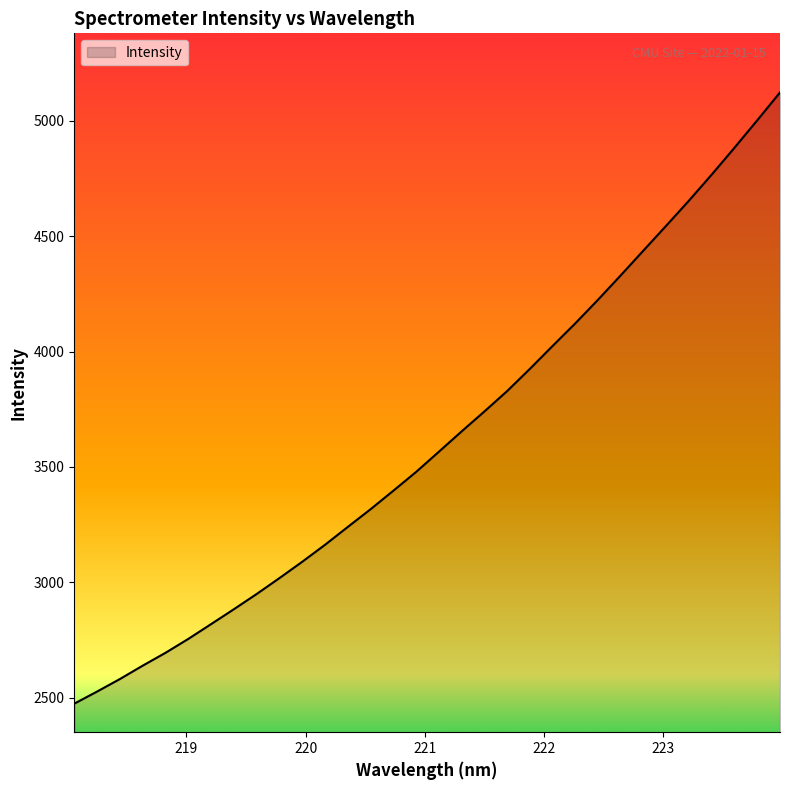

What is the maximum value shown in the chart?

5123.2